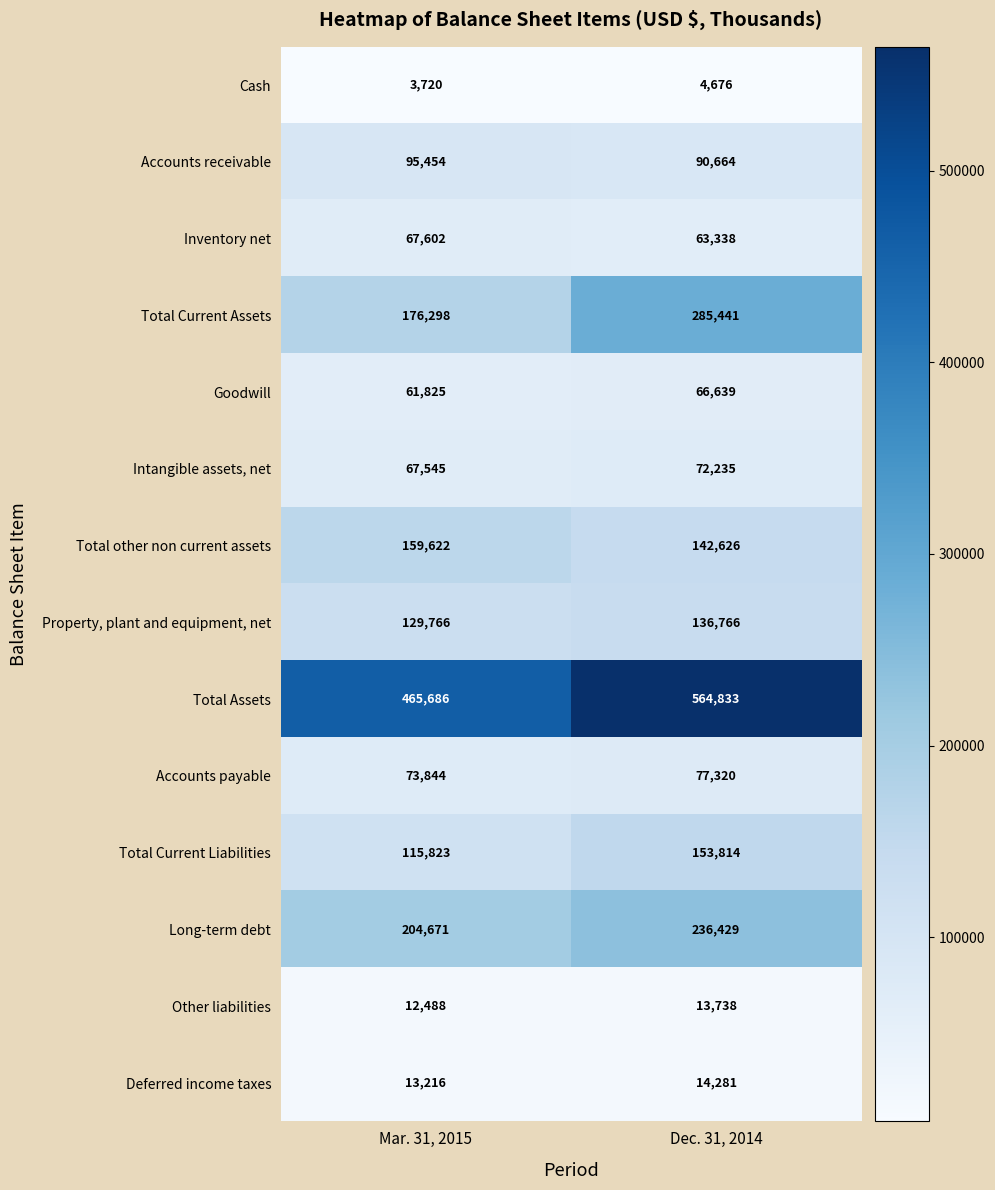

What value does the Accounts receivable series have at Mar. 31, 2015, to the nearest 10?

95450